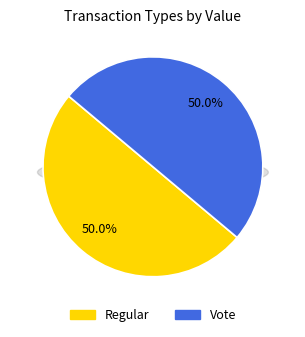

The Vote slice represents 60% of the pie. True or false?

False